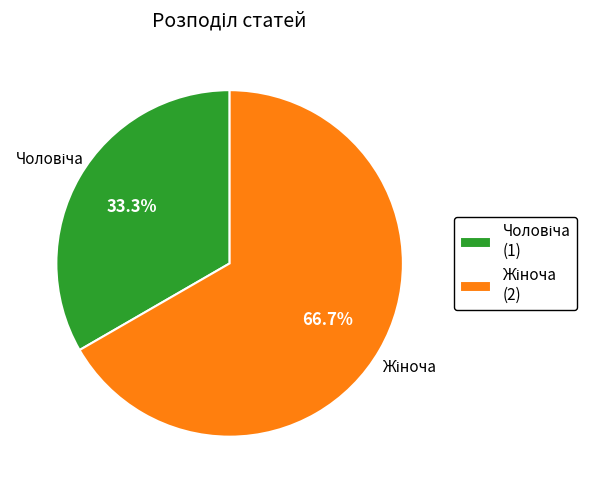

Does any single category account for the majority?

Yes